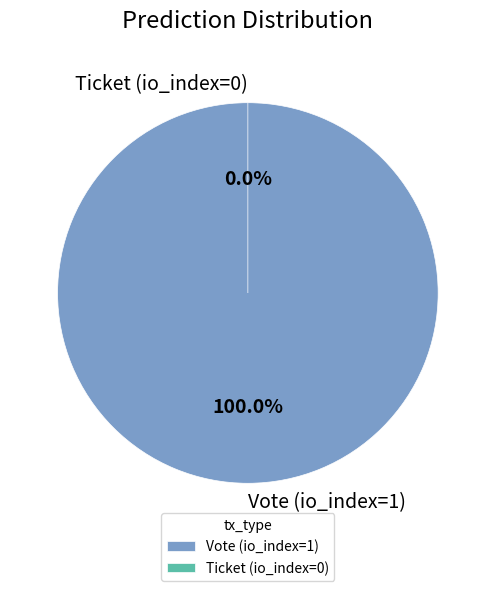

Which category has the biggest portion of the pie?

Vote (io_index=1)